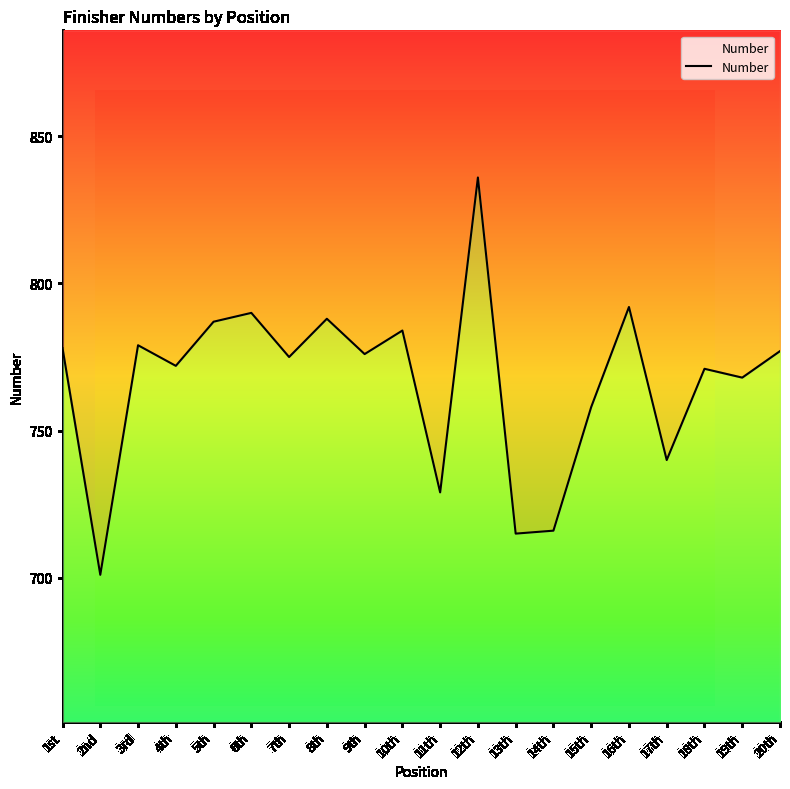

Reading left to right, transcribe all the data shown in this chart.

1st=778	2nd=701	3rd=779	4th=772	5th=787	6th=790	7th=775	8th=788	9th=776	10th=784	11th=729	12th=836	13th=715	14th=716	15th=758	16th=792	17th=740	18th=771	19th=768	20th=777